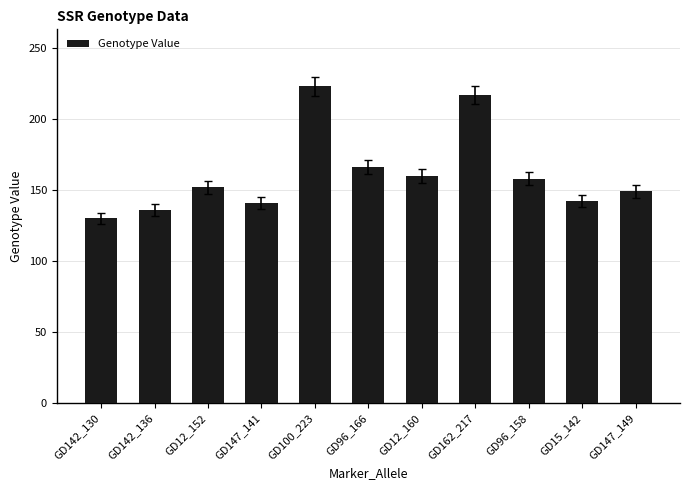

How many data points are less than 152?

5